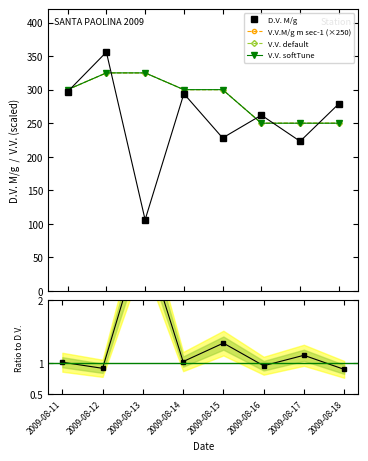

True or false: Ratio to D.V. M/g and V.V.M/g m sec-1 (×250) cross at least once.

False